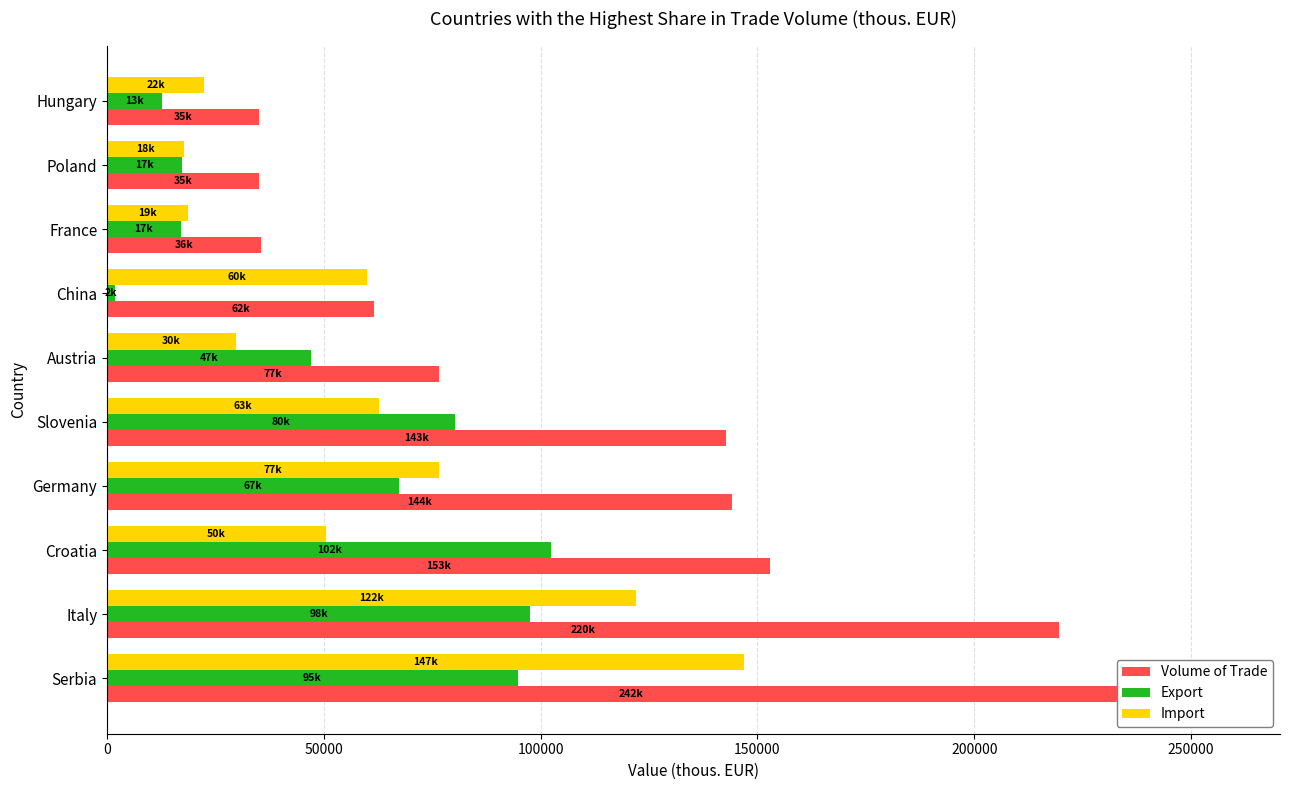

The value of Import at Poland is 8675.3. True or false?

False